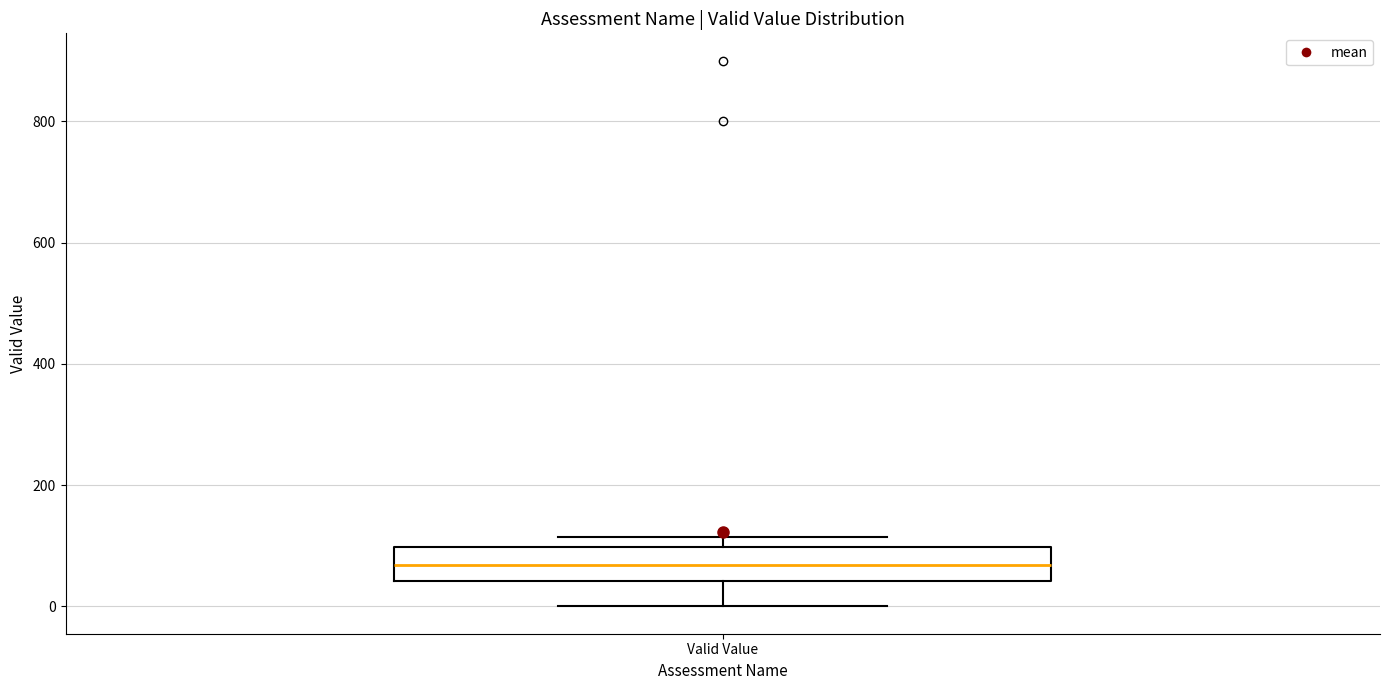

Read this box plot against the y-axis: the position of the median line, the range covered by the box, and the ends of both whiskers. The values are not printed on the chart, so give them approximately, as read against the axis.

median 60, box 40 to 100, whiskers 0 to 120